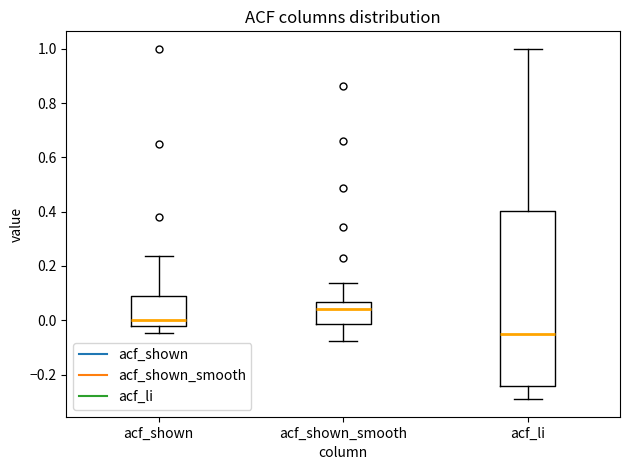

Reading left to right, transcribe this box plot: for each box, give where its median line is, the range the box spans, and where its two whiskers end, as read against the y-axis. The values are not printed on the chart, so give them approximately, as read against the axis.

acf_shown: median 0.00, box -0.02 to 0.10, whiskers -0.04 to 0.24
acf_shown_smooth: median 0.04, box -0.02 to 0.06, whiskers -0.08 to 0.14
acf_li: median -0.04, box -0.24 to 0.40, whiskers -0.30 to 1.00